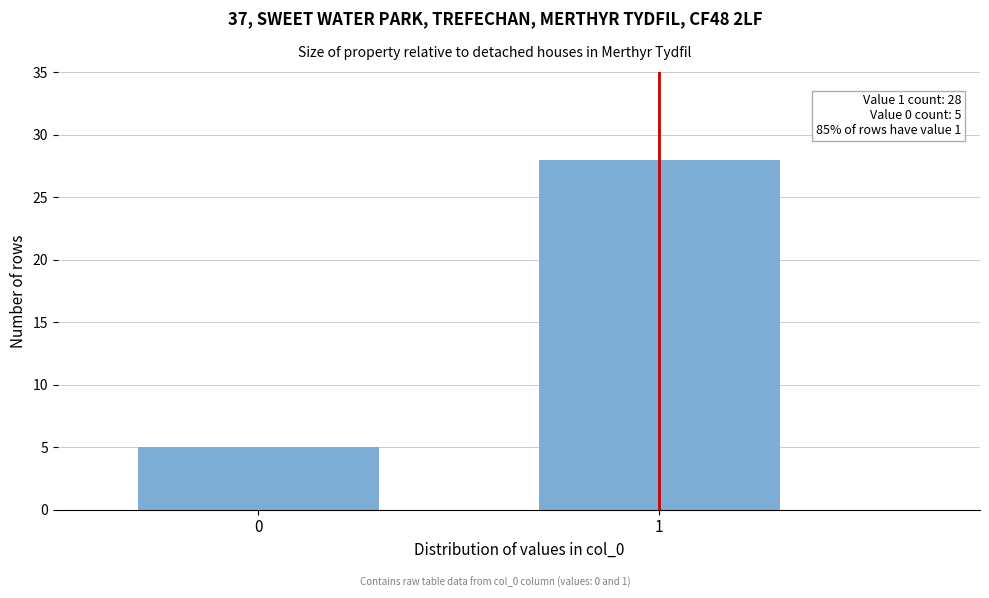

Reading left to right, extract all data points from this chart.

0=5	1=28